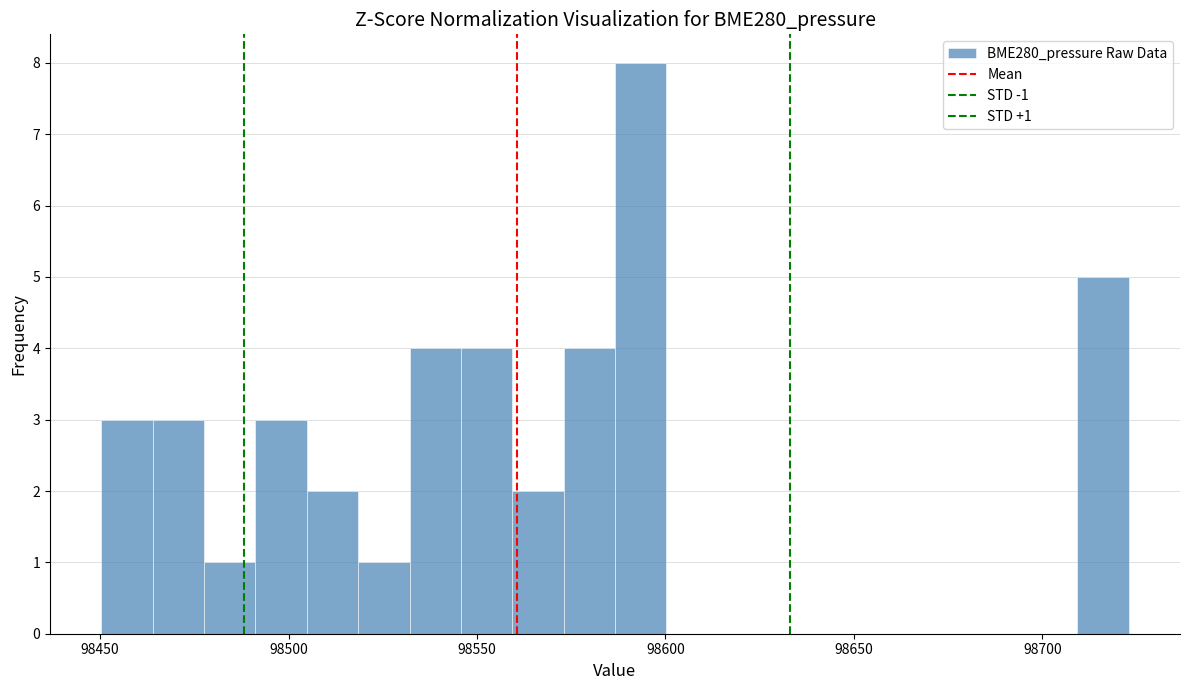

Read against the x-axis, roughly where is the centre of the tallest bar?

98595